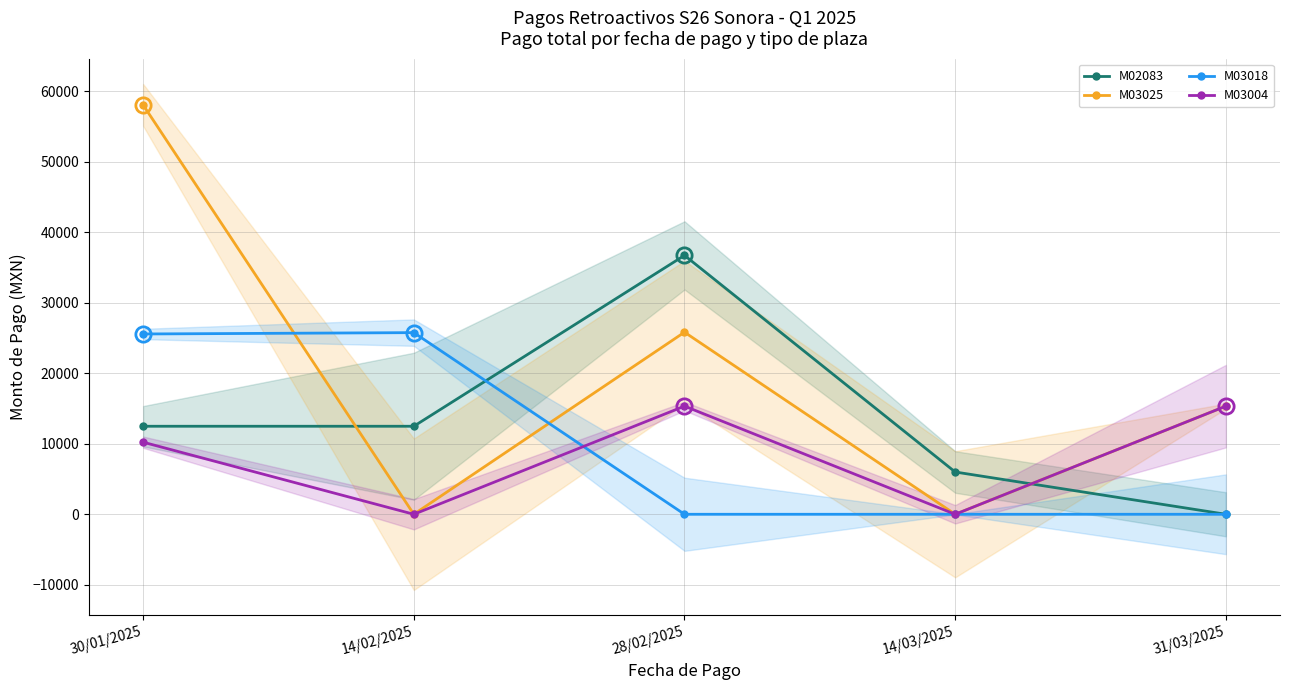

Where is M03018 nearest to the value 12886?

30/01/2025